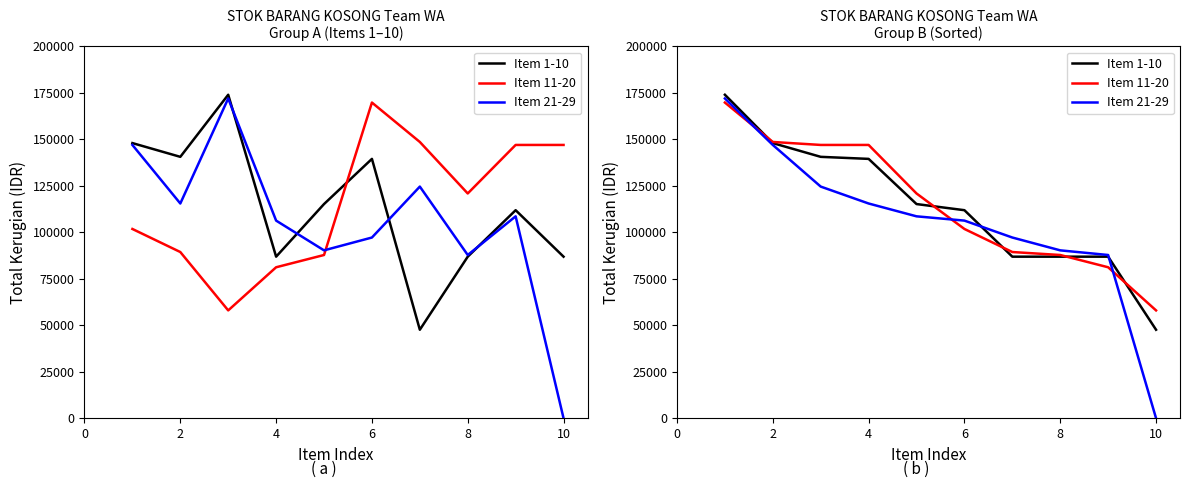

Rank the series by their maximum value, from lowest to highest.

Item 11-20, Item 21-29, Item 1-10